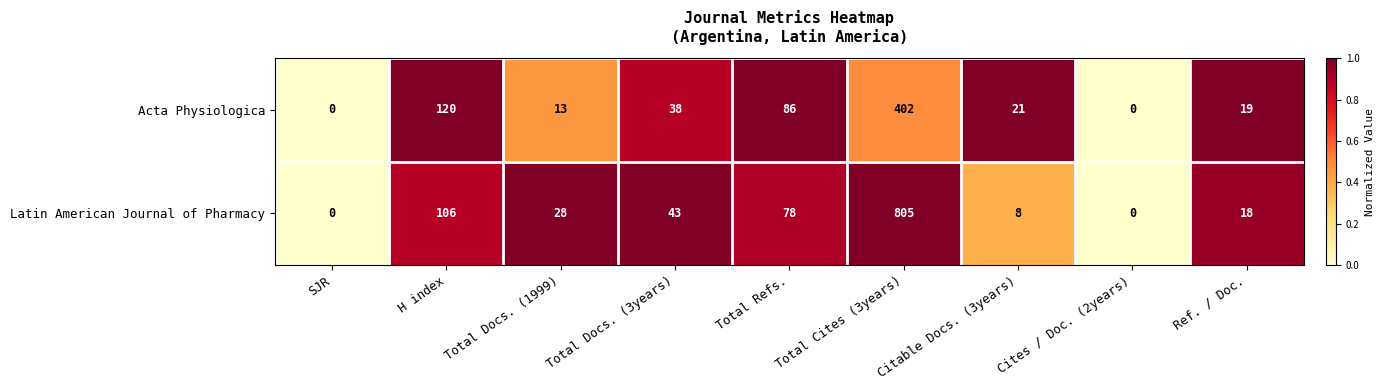

The Acta Physiologica series shows 120 at H index. True or false?

True